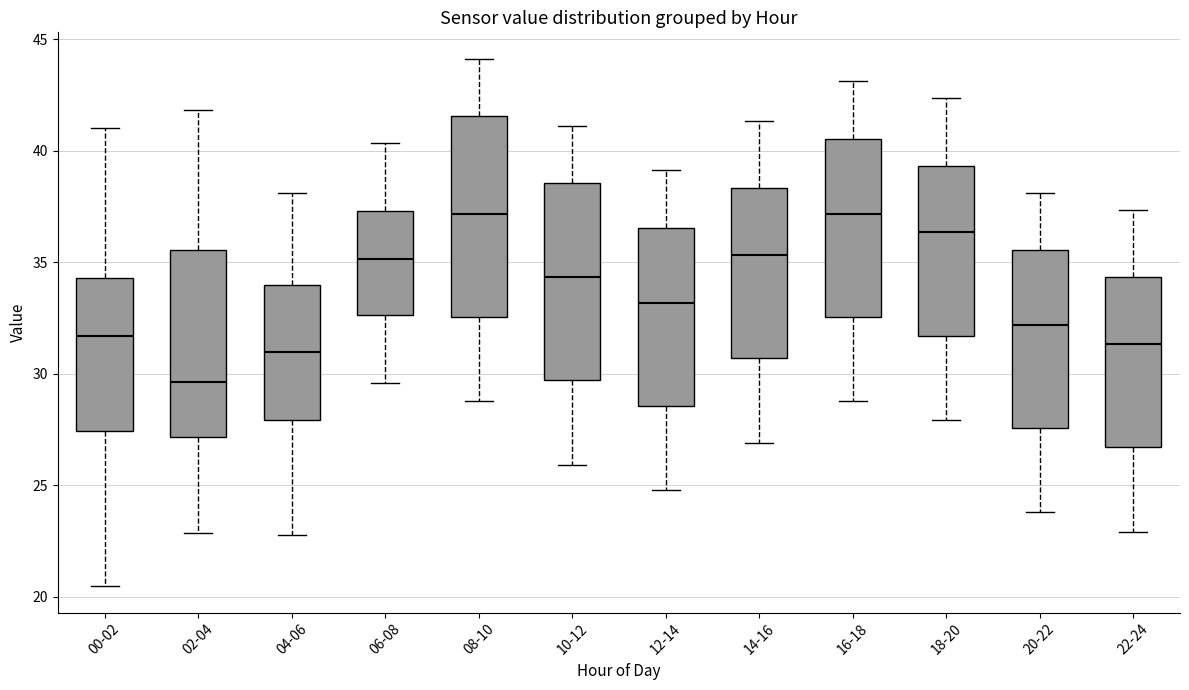

Where does the median line of the box for 16-18 sit on the y-axis? The values are not printed on the chart, so give them approximately, as read against the axis.

37.0